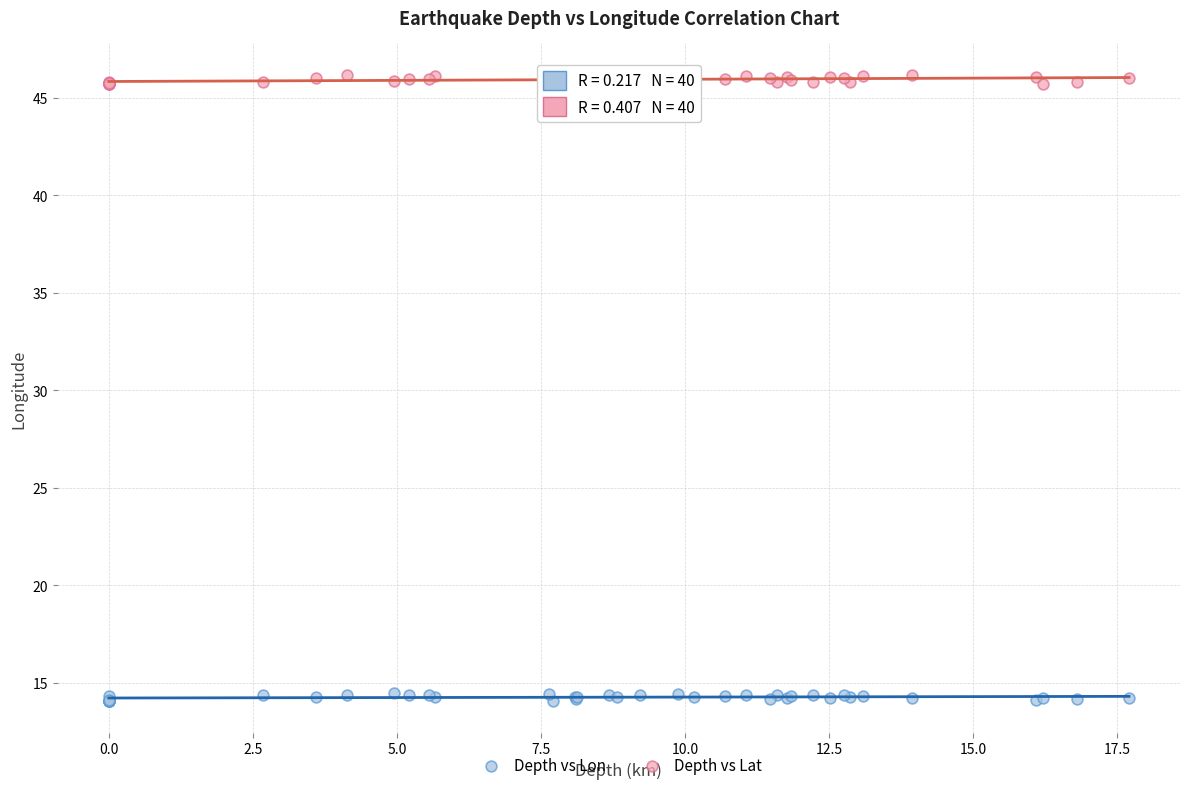

What are all the series names shown in the legend?

Depth vs Lon, Depth vs Lat